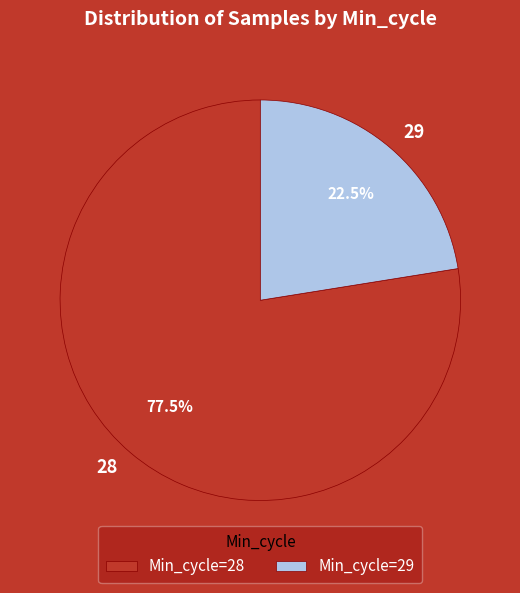

Is there a majority slice in this chart?

Yes